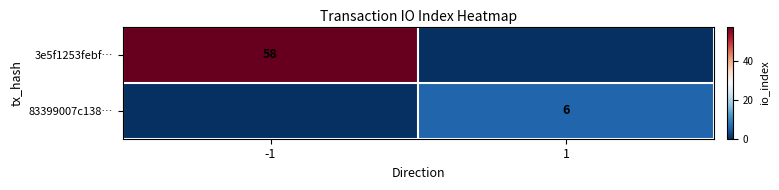

True or false: 3e5f1253febf… has a value of 58 at -1.

True